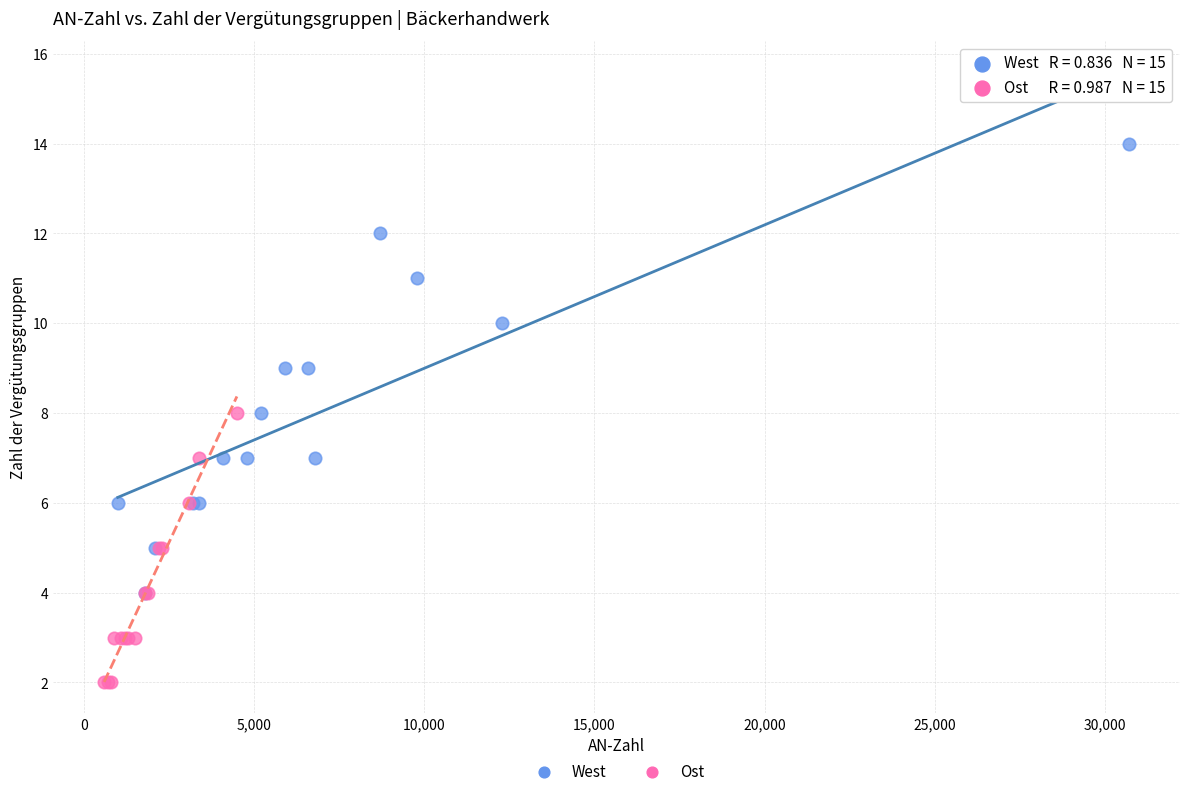

Which series reaches the maximum Y coordinate?

West